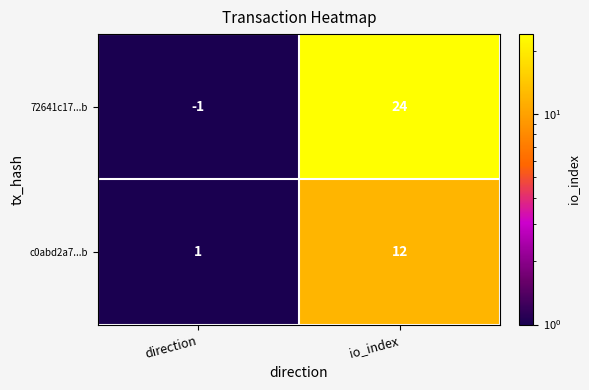

Which series changed the most between direction and io_index?

72641c17...b